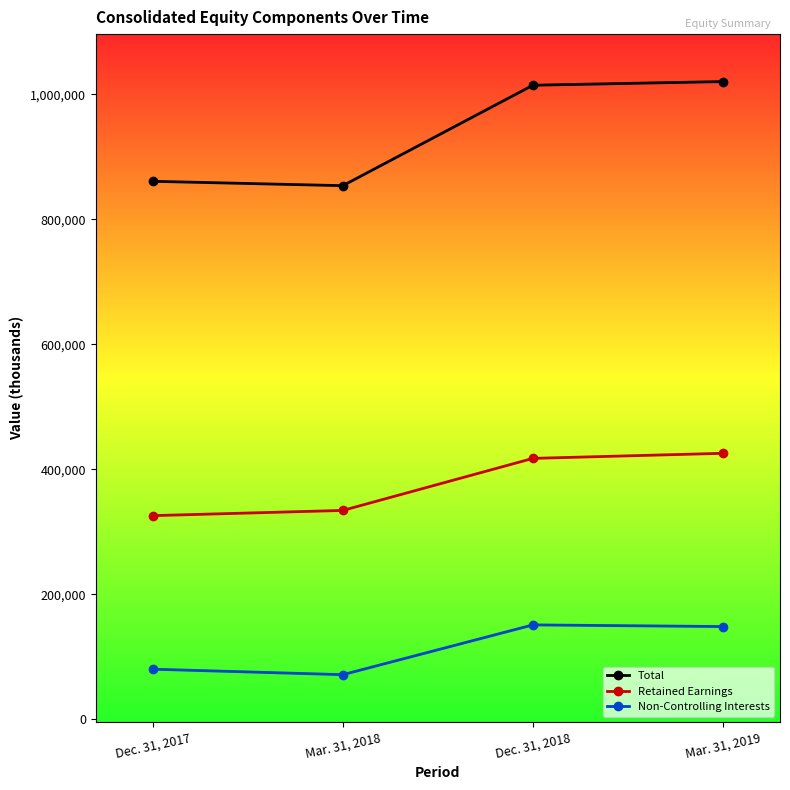

Where is Total nearest to the value 936930?

Dec. 31, 2017